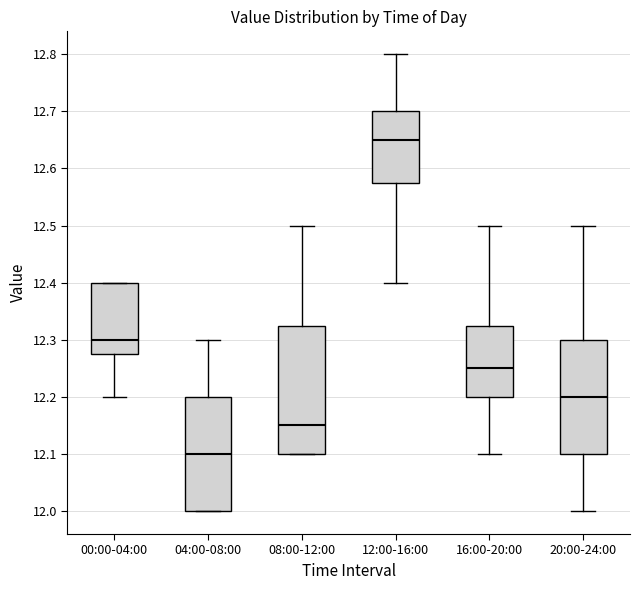

Where does the lower whisker of the box for 20:00-24:00 end on the y-axis? The values are not printed on the chart, so give them approximately, as read against the axis.

12.00